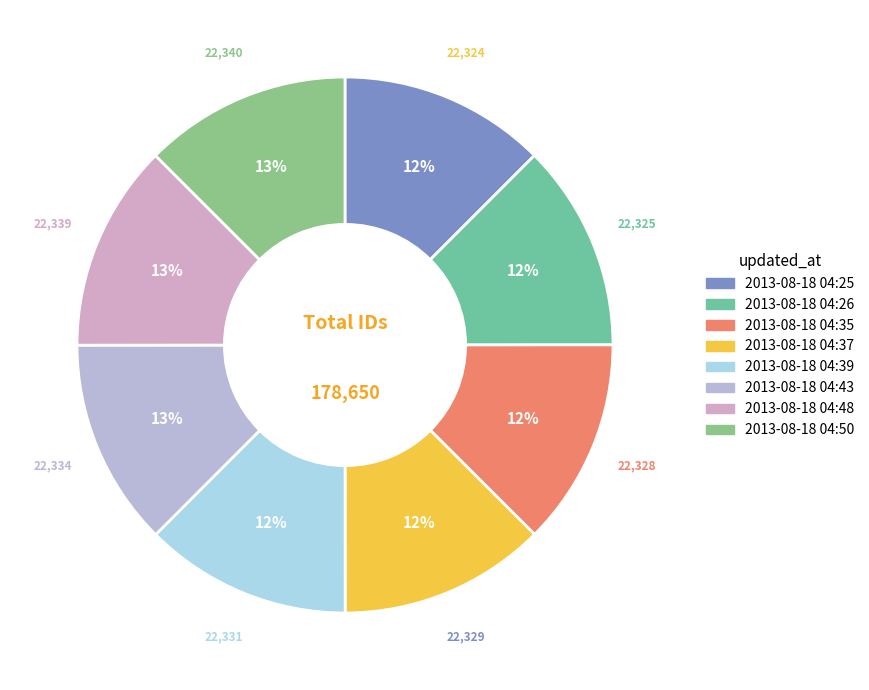

Is it true that 2013-08-18 04:50 is 13% of the pie?

True